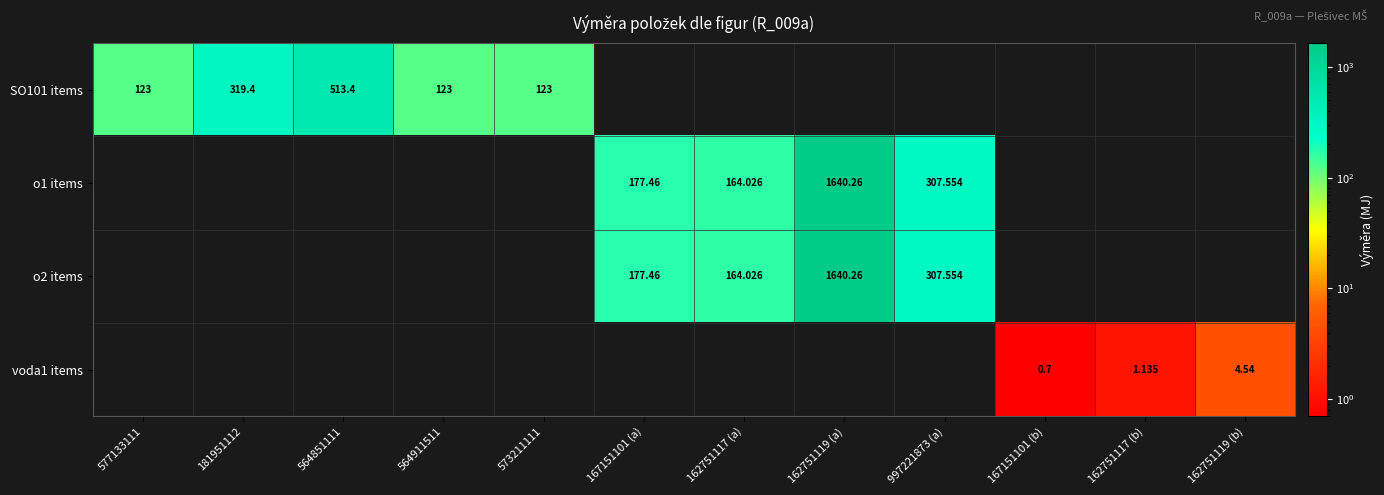

Count the number of data series in this chart.

4